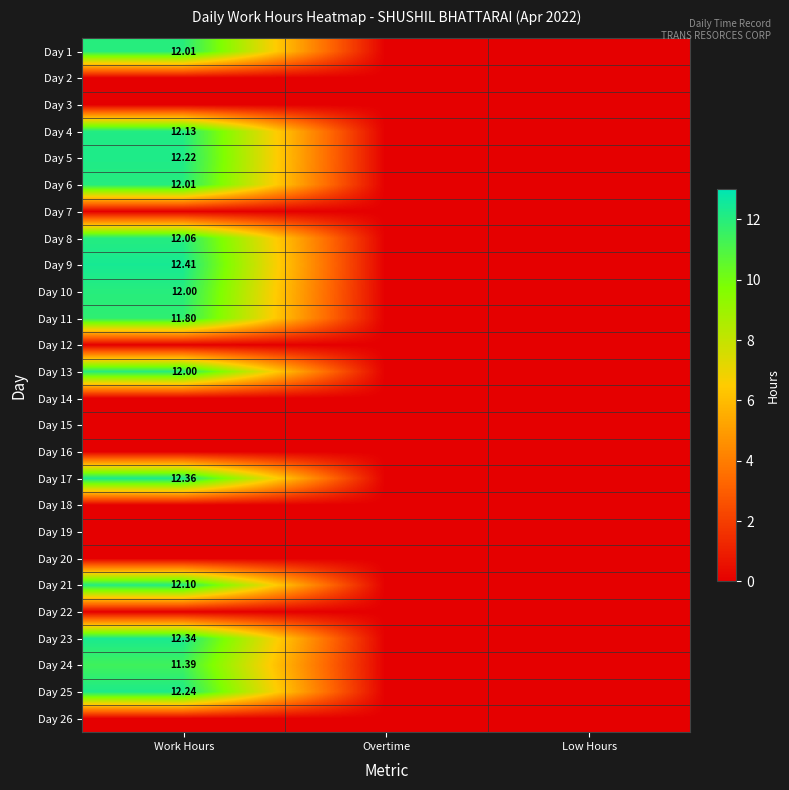

What is the sum of all Day 5 values?

12.2